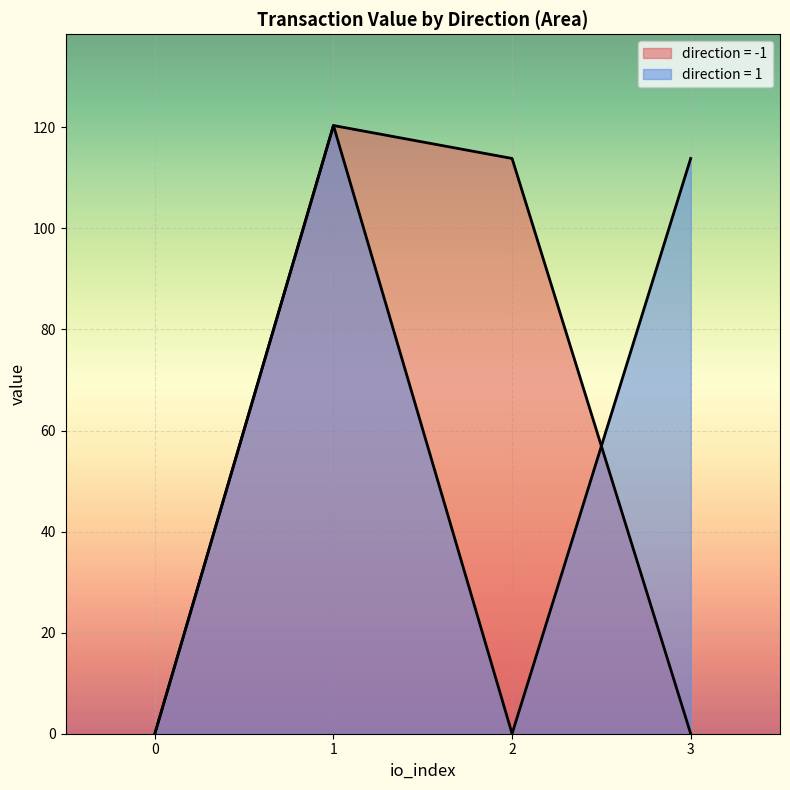

How many categories are shown in the chart?

4